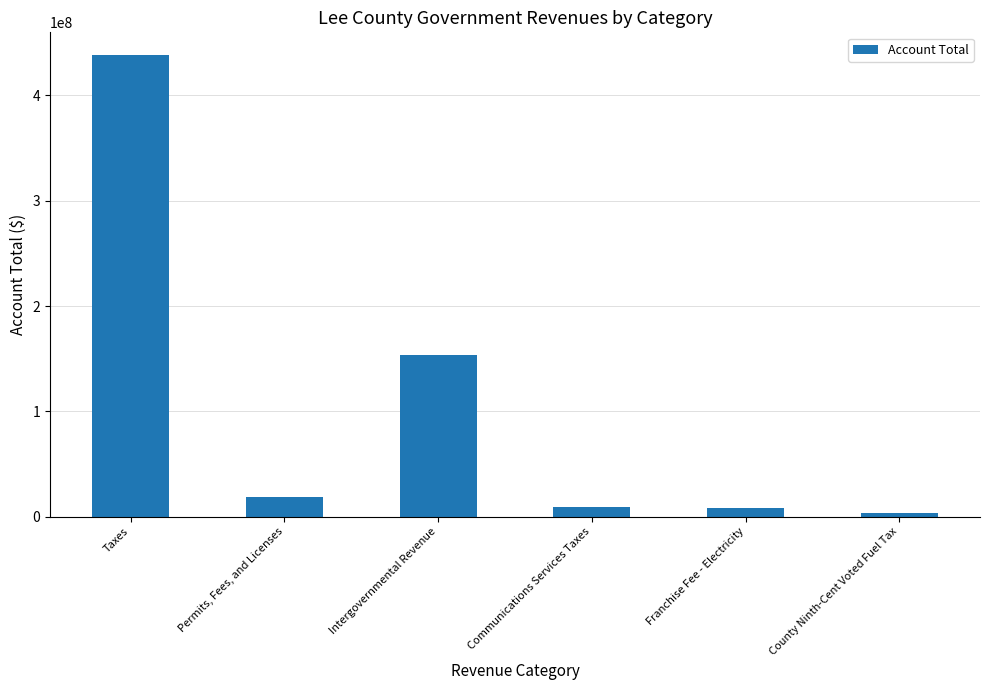

Is it true that the value at Intergovernmental Revenue is 153206353?

True